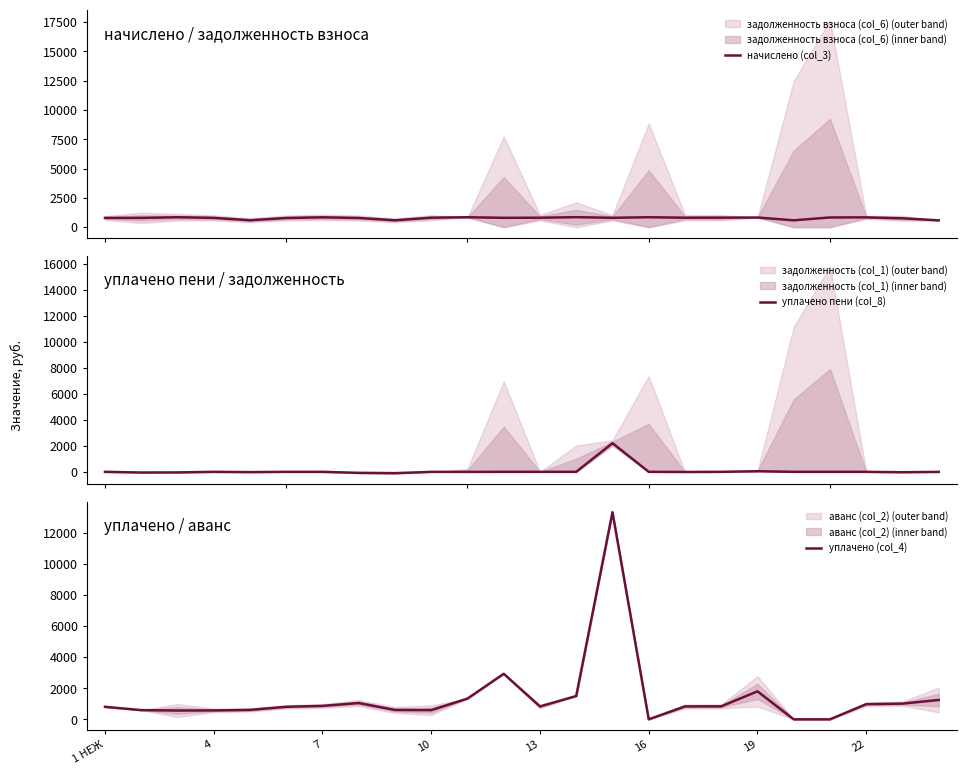

What is the minimum value for начислено (col_3)?

580.6